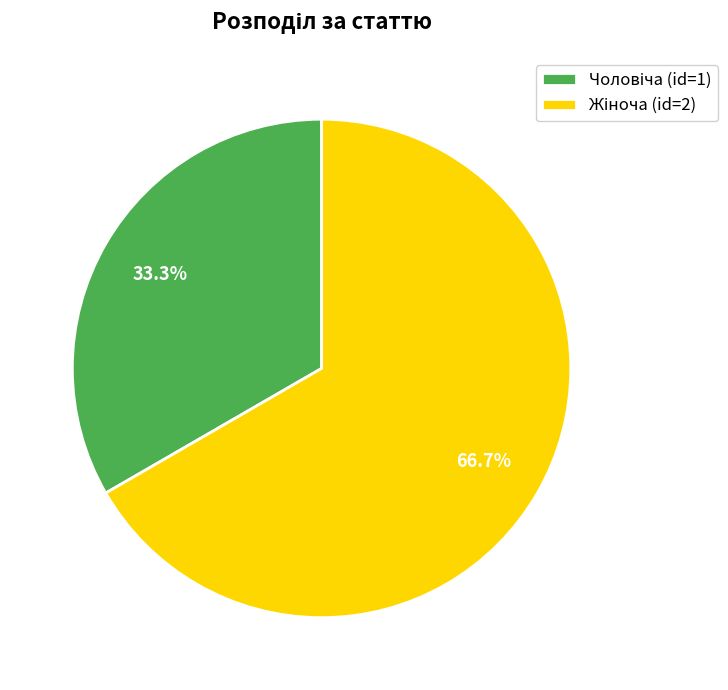

Does any single category account for the majority?

Yes